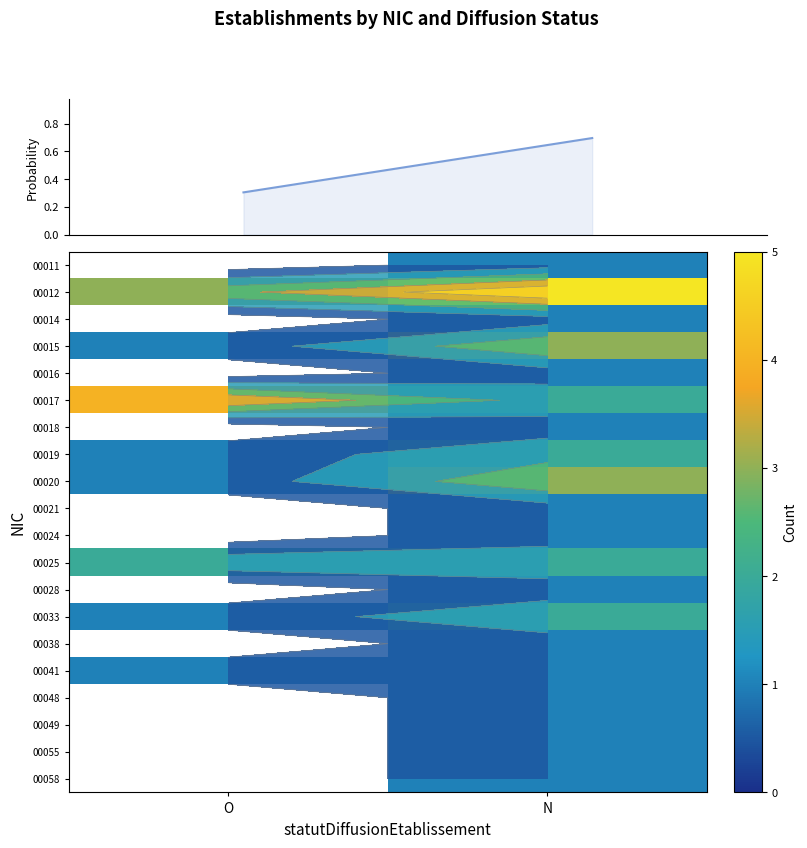

How many data points does each series have?

2